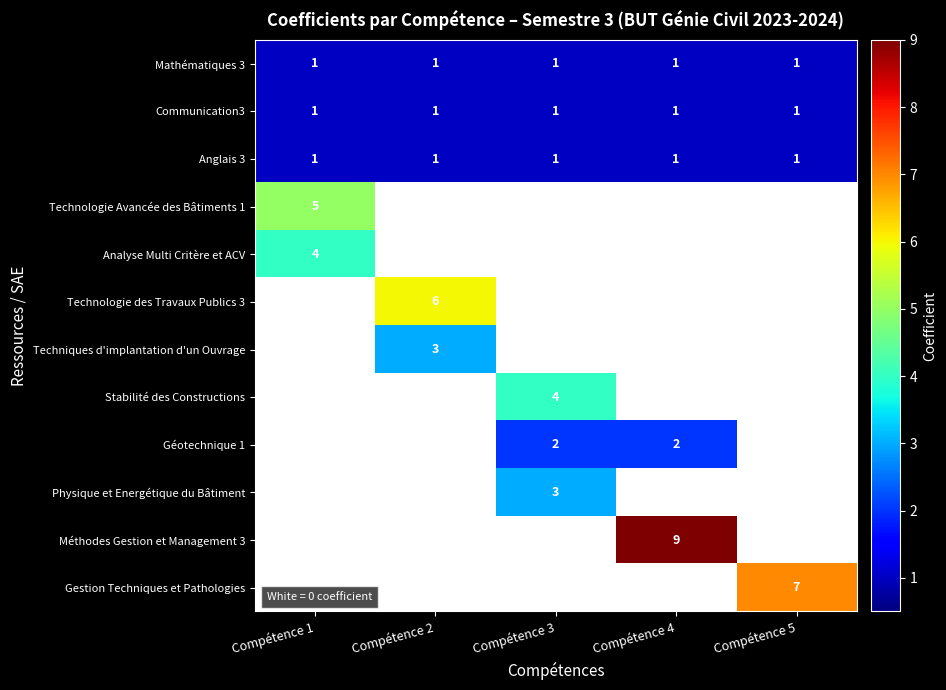

Which category has the highest value across all series?

Compétence 4